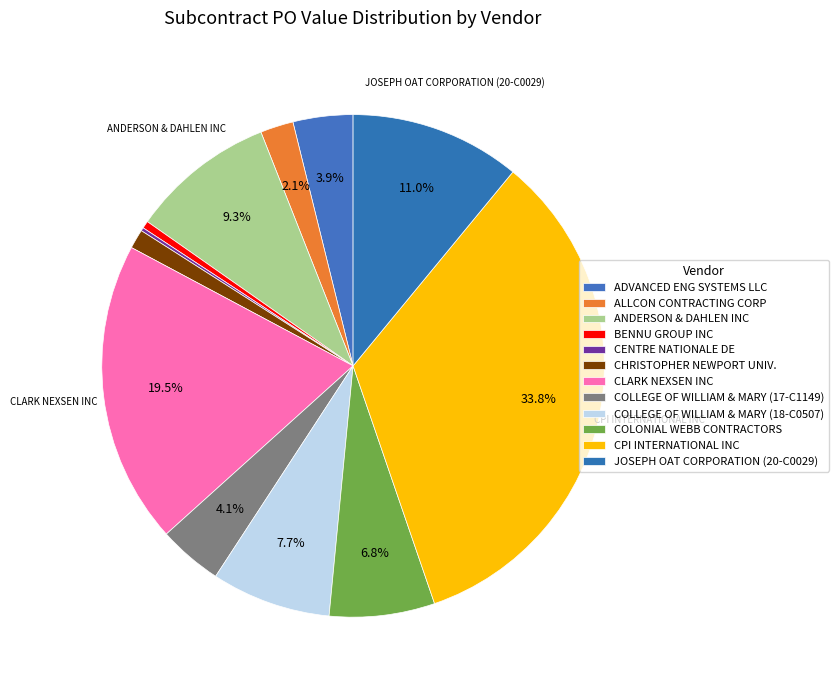

Which slice is the smallest?

CENTRE NATIONALE DE